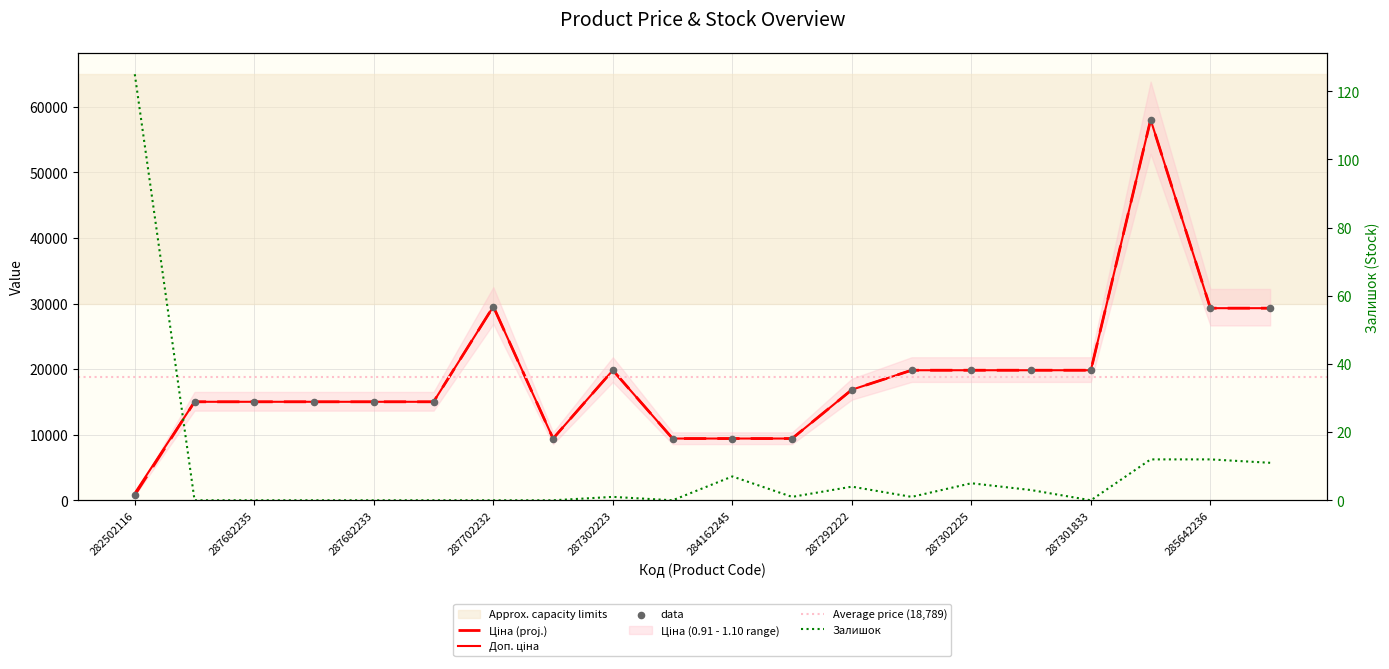

What is the total value across all series at 285642235?

58600.8